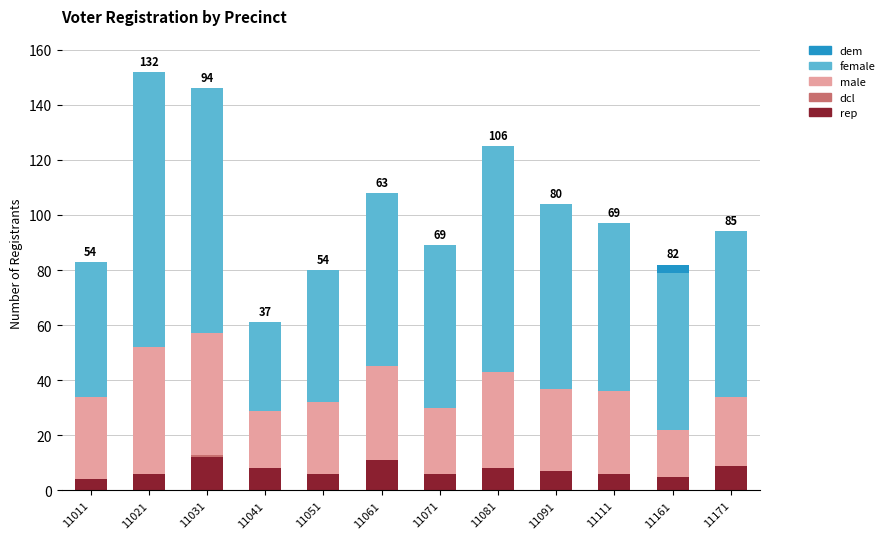

Is it true that rep equals 7 at 11091?

True